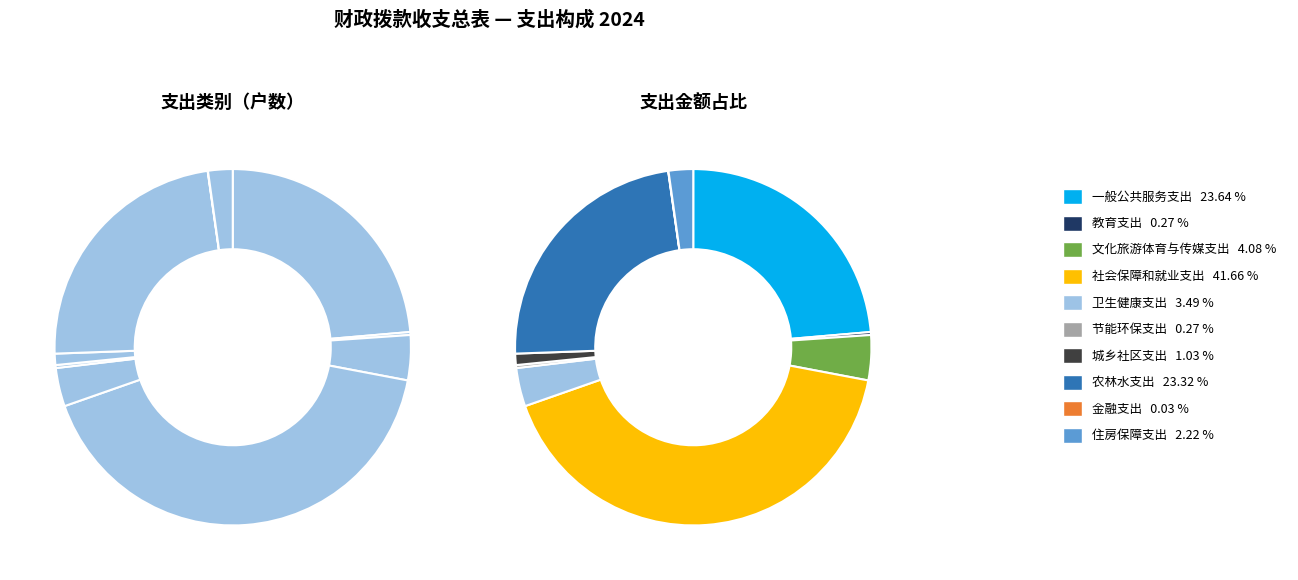

Rank the categories by value from lowest to highest.

金融支出, 节能环保支出, 教育支出, 城乡社区支出, 住房保障支出, 卫生健康支出, 文化旅游体育与传媒支出, 农林水支出, 一般公共服务支出, 社会保障和就业支出